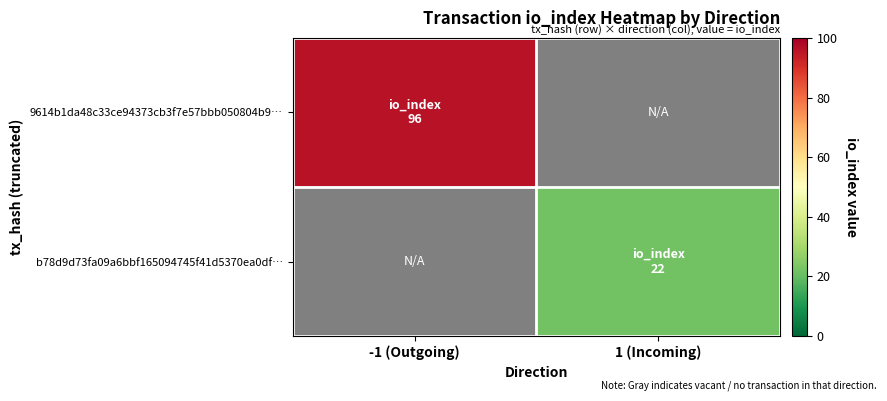

What is the highest value of the 9614b1da48c33ce94373cb3f7e57bbb050804b9… series?

96.0